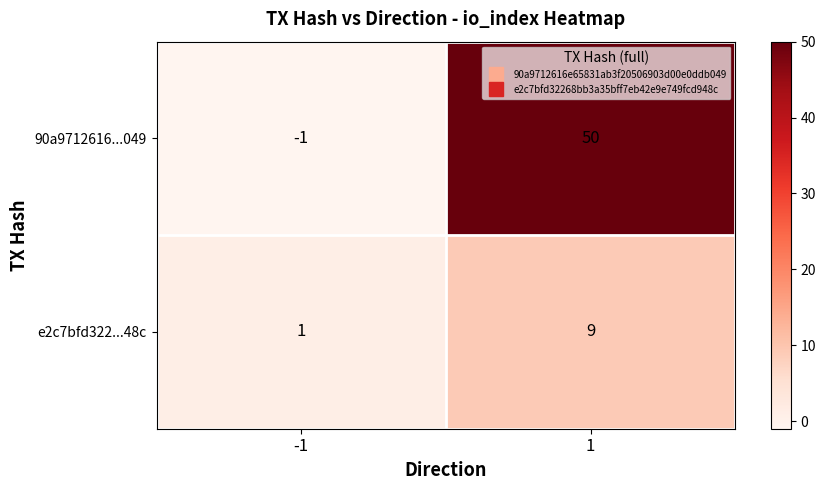

The e2c7bfd322...48c series shows 4 at 1. True or false?

False